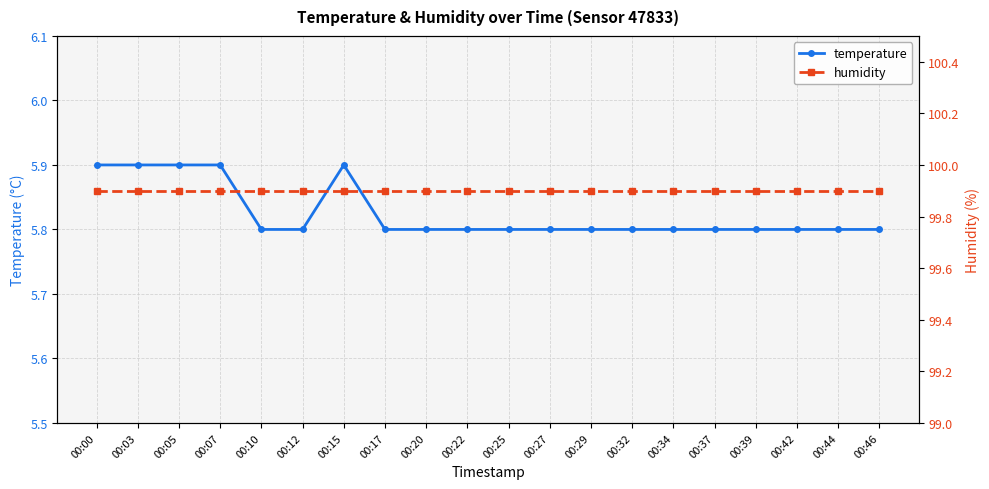

What is the minimum value shown in the chart?

5.8